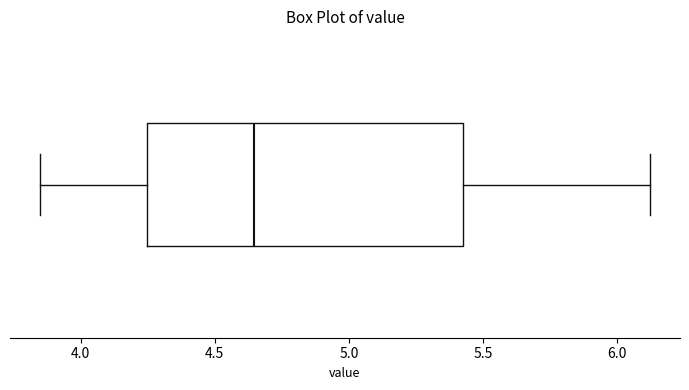

Read this box plot against the x-axis: the position of the median line, the range covered by the box, and the ends of both whiskers. The values are not printed on the chart, so give them approximately, as read against the axis.

median 4.65, box 4.25 to 5.45, whiskers 3.85 to 6.10